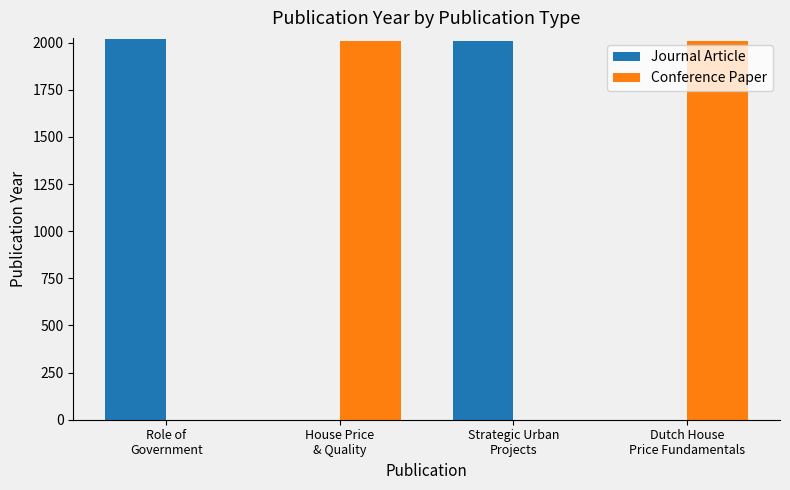

What is the sum of all Journal Article values?

4026